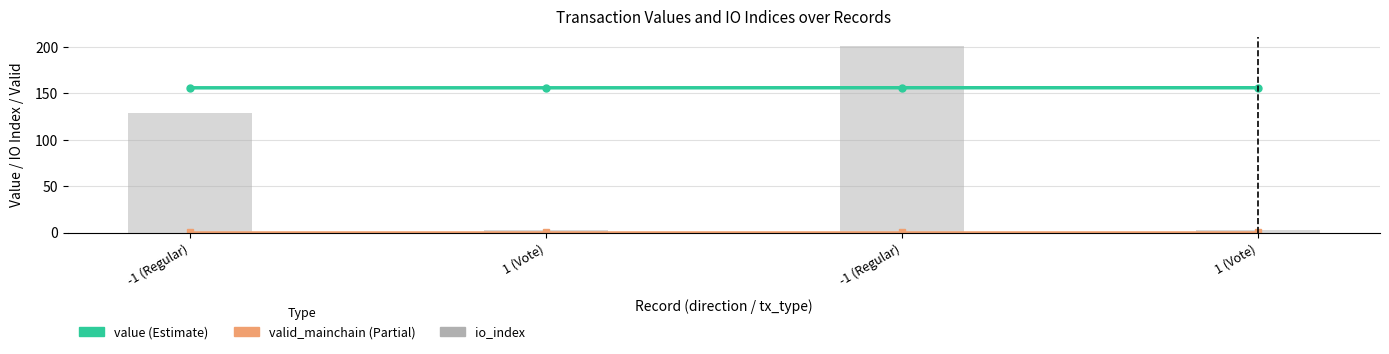

What is the label of the 1st bar from the right?

1 (Vote)